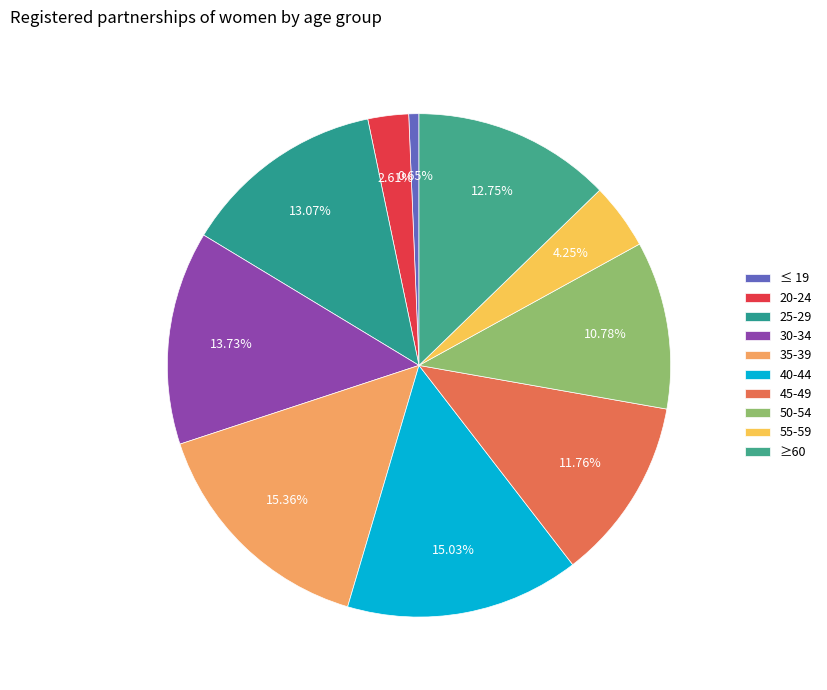

What percentage is the 20-24 slice, to the nearest percent?

3%